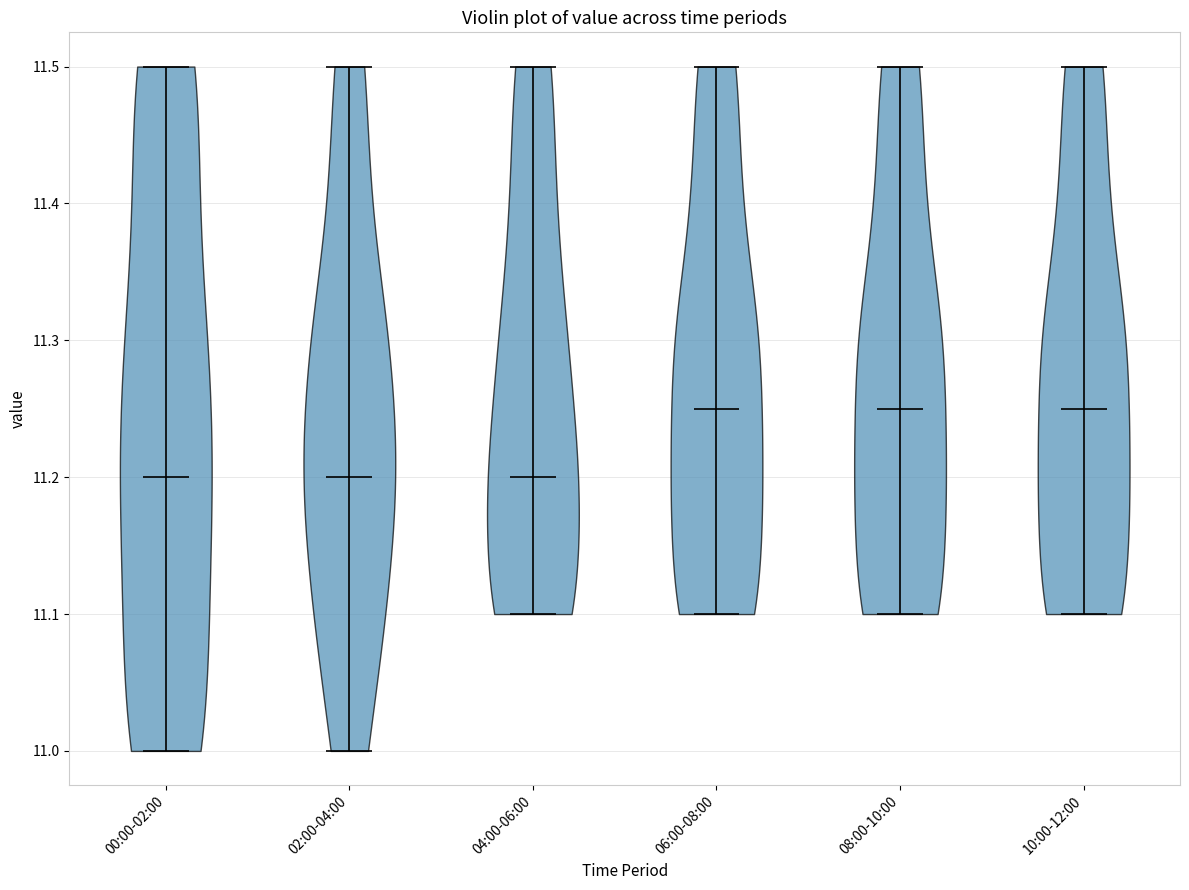

Reading left to right, read every violin against the y-axis: where its median line is, and the lowest and highest points it reaches. The values are not printed on the chart, so give them approximately, as read against the axis.

00:00-02:00: median line 11.20, lowest point 11.00, highest point 11.50
02:00-04:00: median line 11.20, lowest point 11.00, highest point 11.50
04:00-06:00: median line 11.20, lowest point 11.10, highest point 11.50
06:00-08:00: median line 11.25, lowest point 11.10, highest point 11.50
08:00-10:00: median line 11.25, lowest point 11.10, highest point 11.50
10:00-12:00: median line 11.25, lowest point 11.10, highest point 11.50